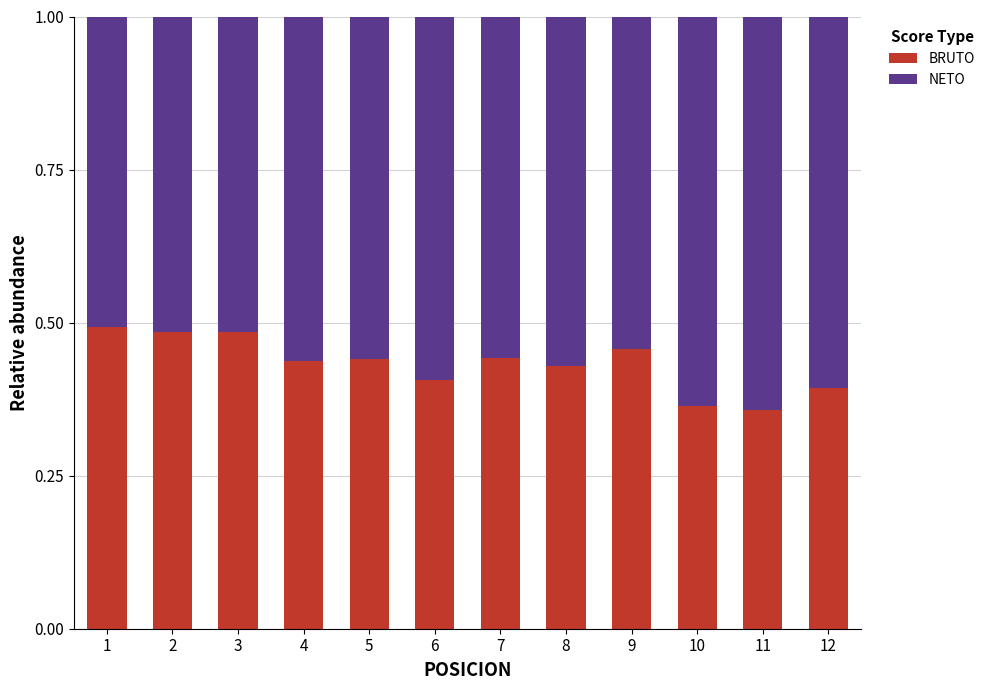

What is the difference between the BRUTO values at 12 and 2?

0.1